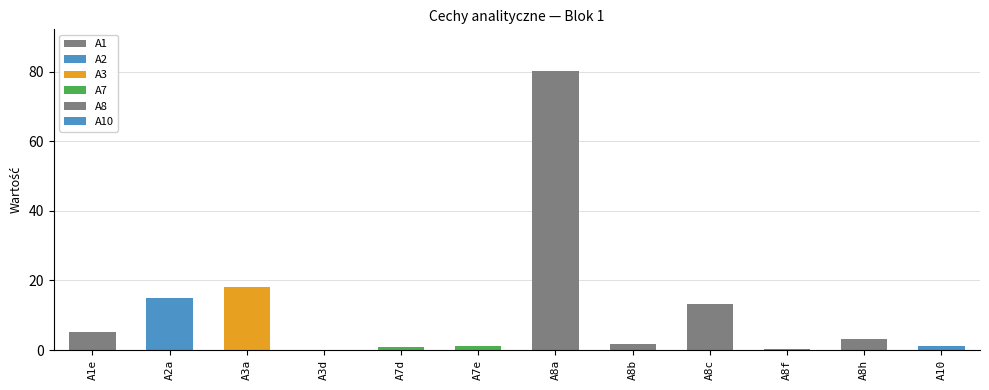

Is it true that the value at A8a is 80.1?

True